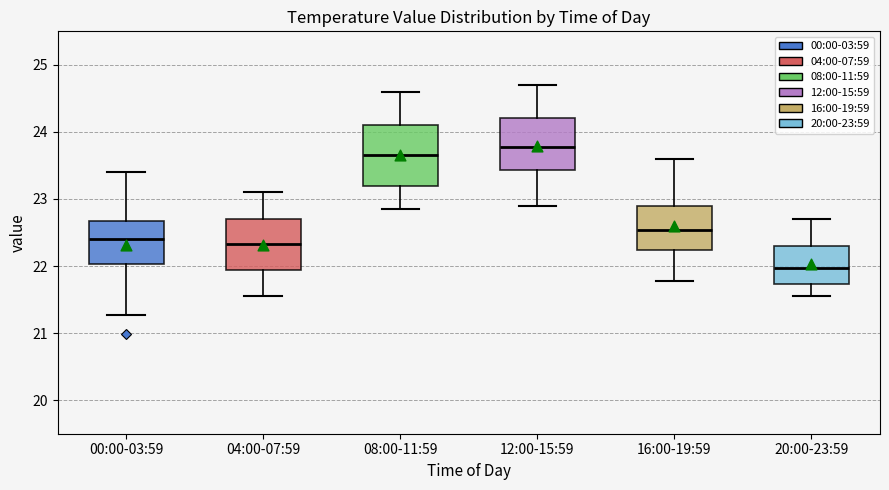

Where is the upper edge of the box for 08:00-11:59 on the y-axis? The values are not printed on the chart, so give them approximately, as read against the axis.

24.1